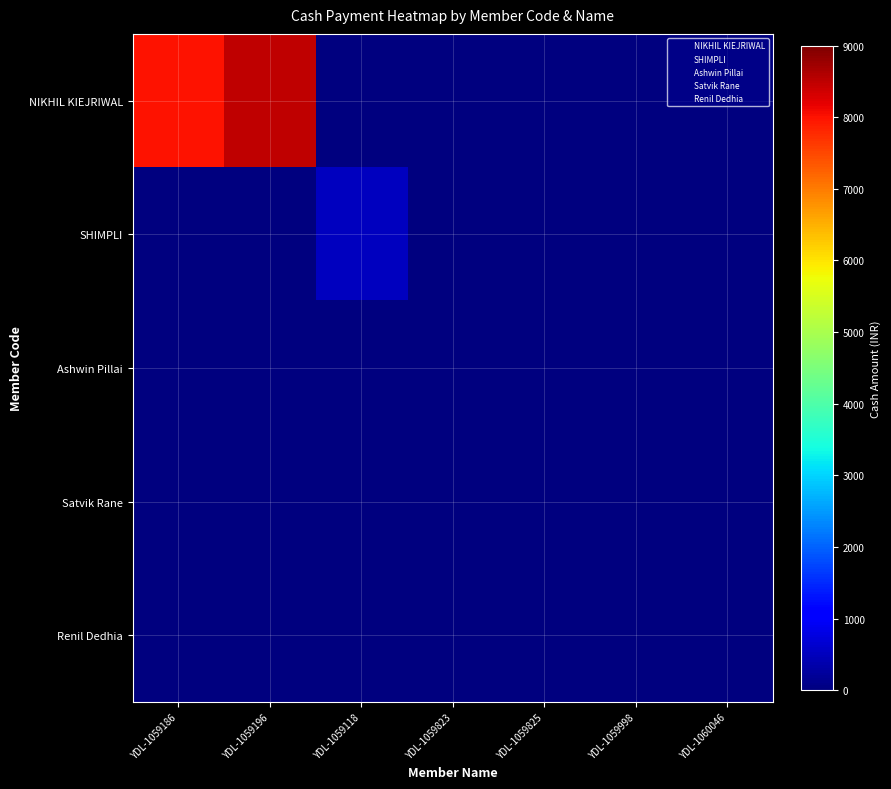

Rank the series at YDL-1059186 from highest to lowest value.

NIKHIL KIEJRIWAL, SHIMPLI, Ashwin Pillai, Satvik Rane, Renil Dedhia